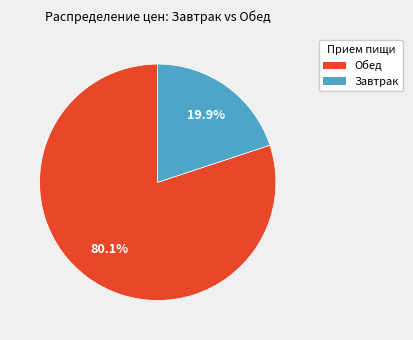

Does any single category account for the majority?

Yes